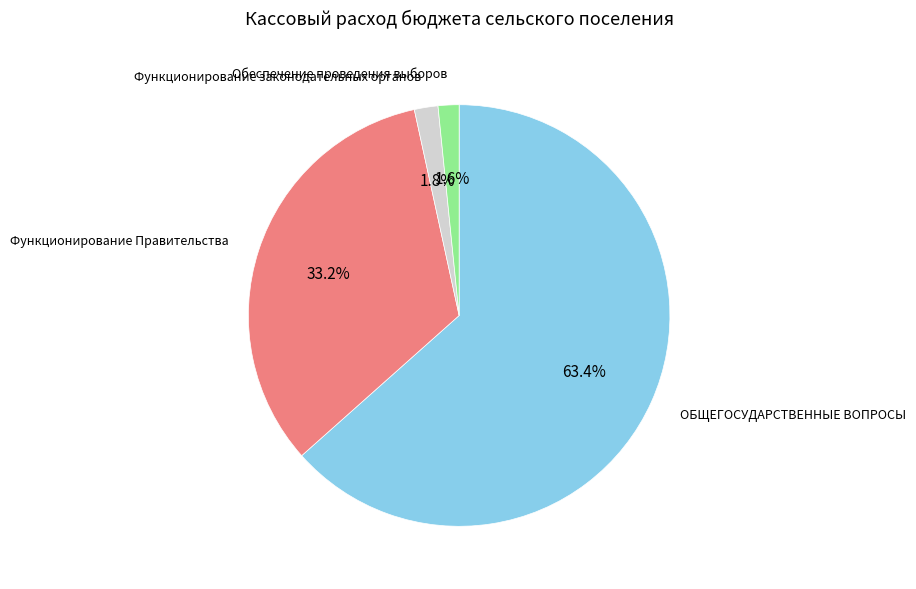

Is it true that Функционирование Правительства is 33% of the pie?

True